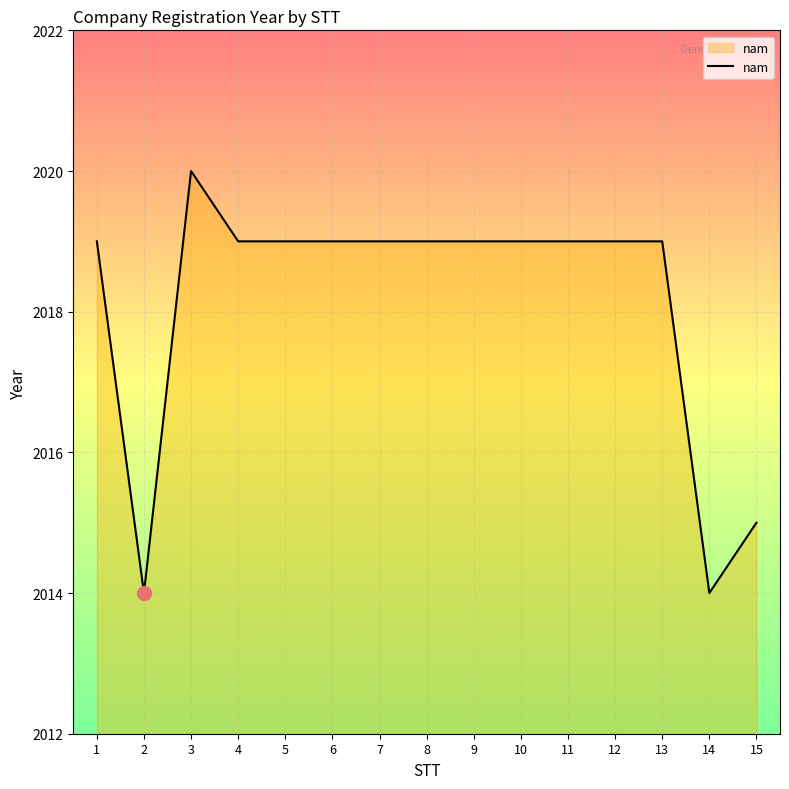

How many values are between 2019 and 2020?

12